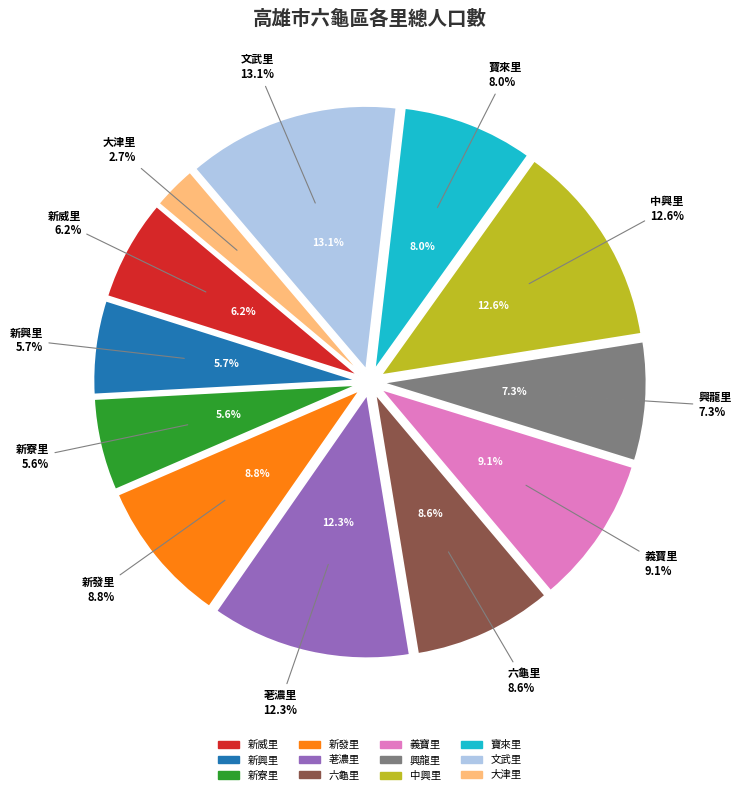

Rank the categories by value from highest to lowest.

文武里, 中興里, 荖濃里, 義寶里, 新發里, 六龜里, 寶來里, 興龍里, 新威里, 新興里, 新寮里, 大津里